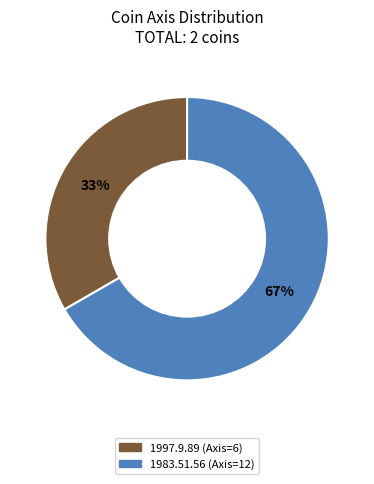

Is it true that 1983.51.56 (Axis=12) is 67% of the pie?

True